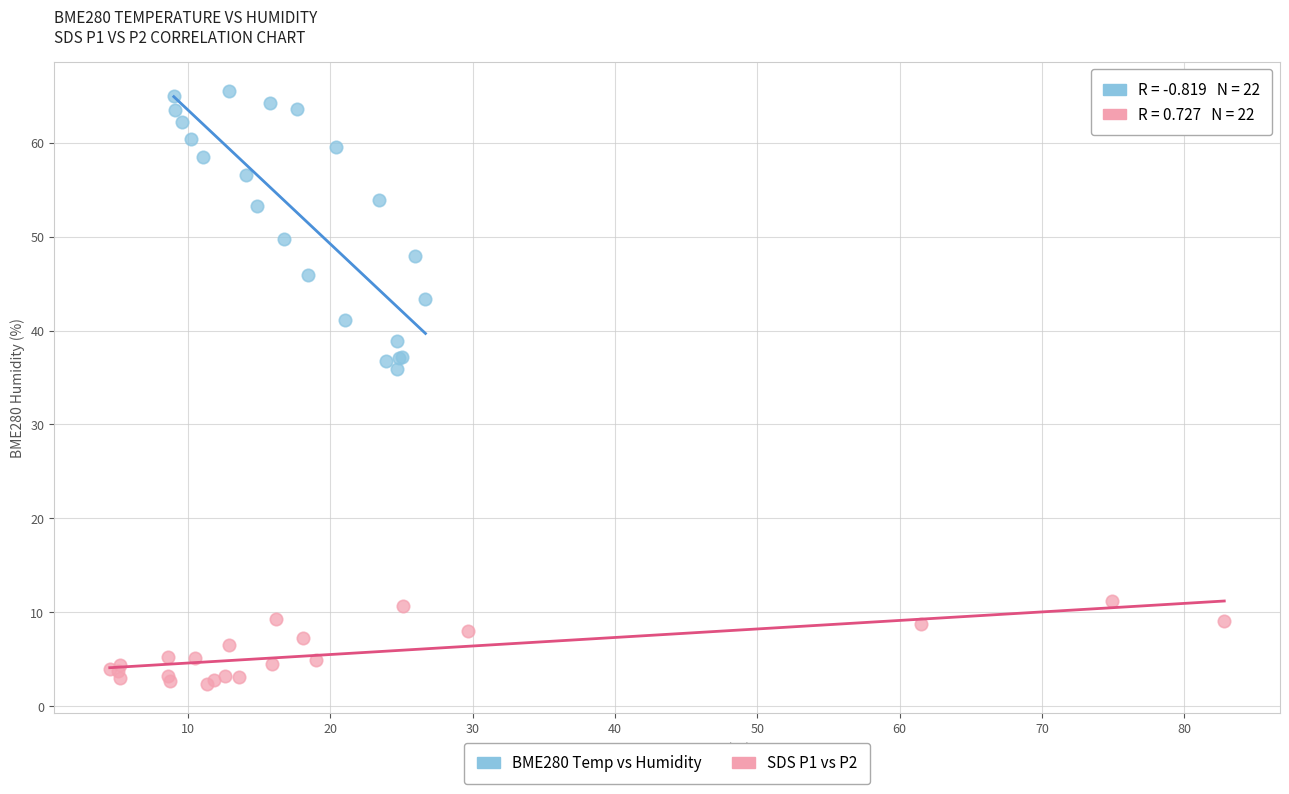

Which series contains the lowest Y value?

SDS P1 vs P2